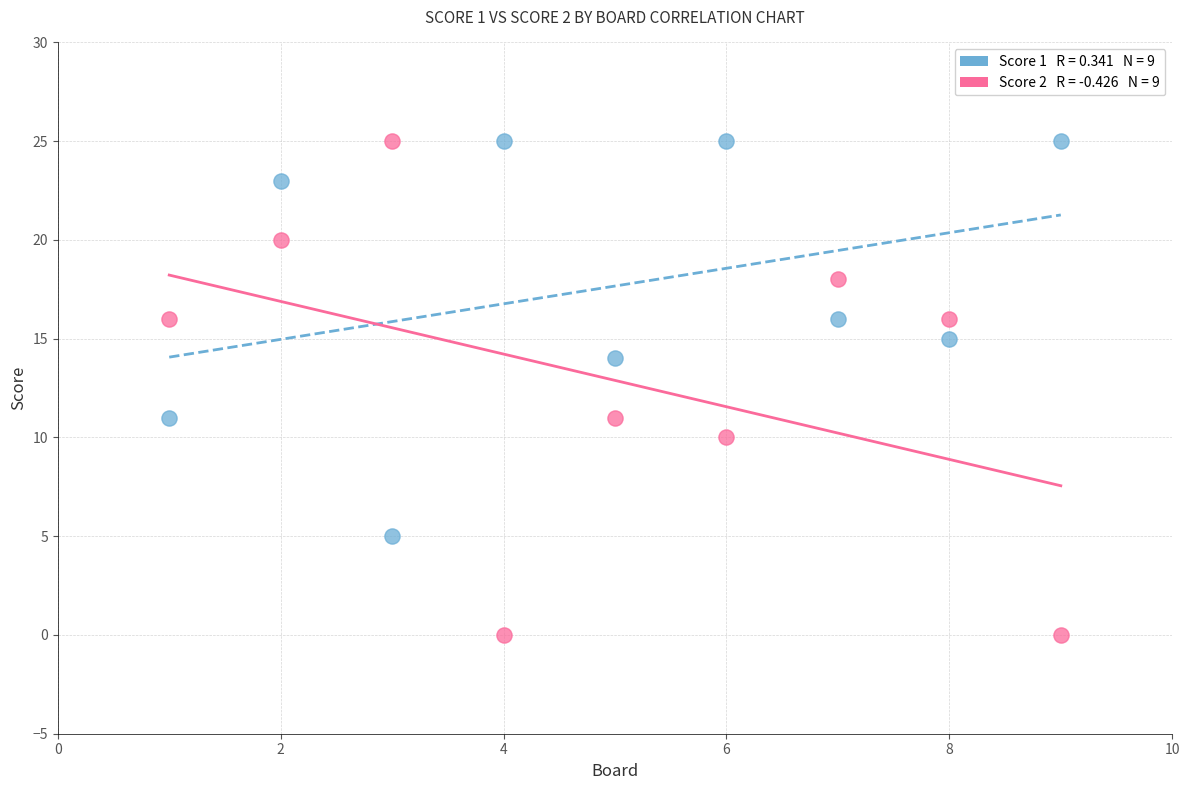

Across all data points, what is the range of X values (max minus min)?

8